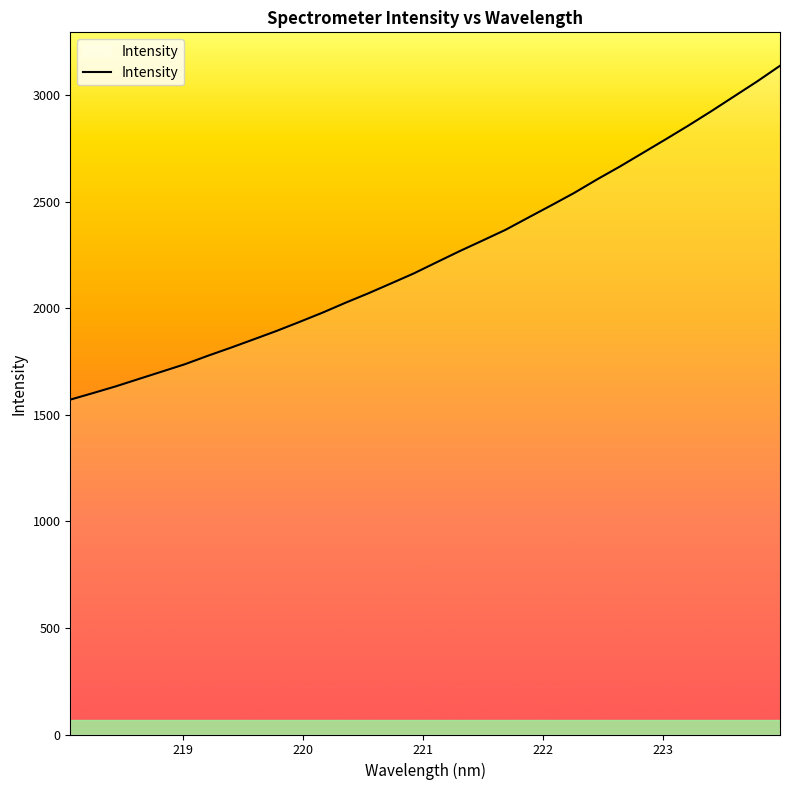

What is the greatest value displayed?

3137.4